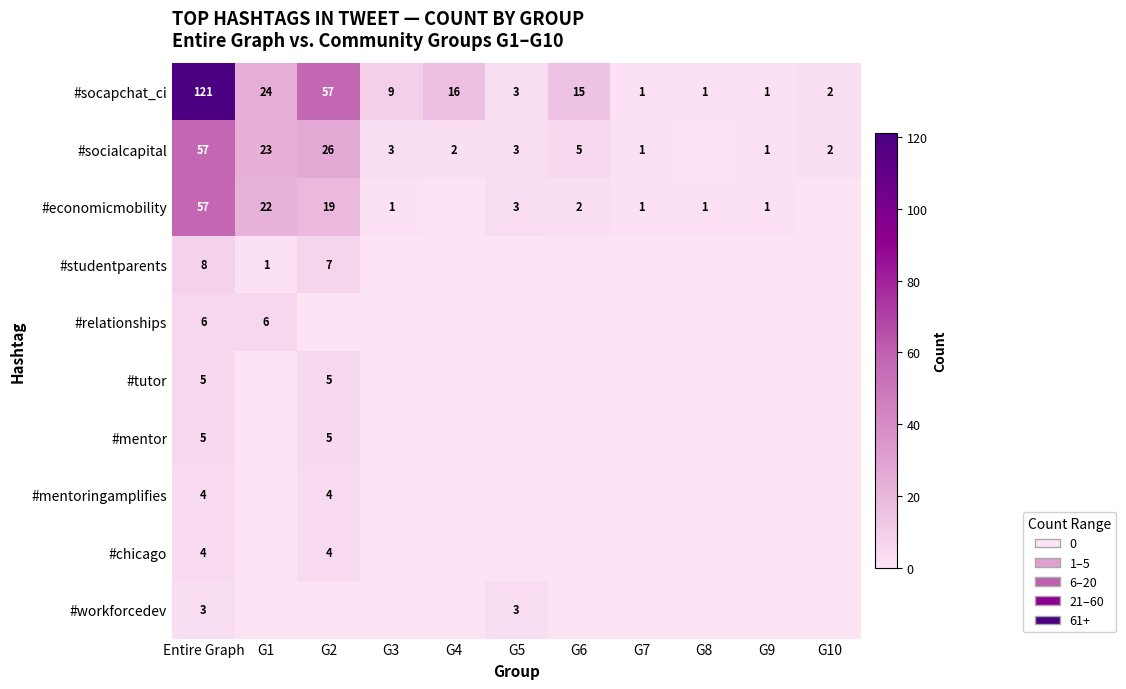

The #socapchat_ci series shows 24 at G1. True or false?

True